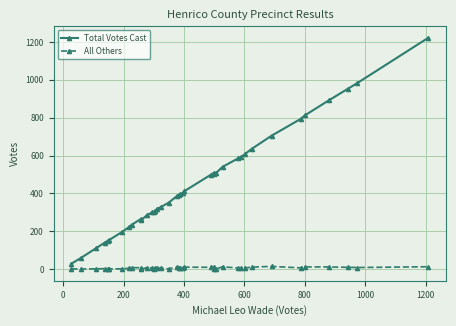

What is the minimum value for Total Votes Cast?

29